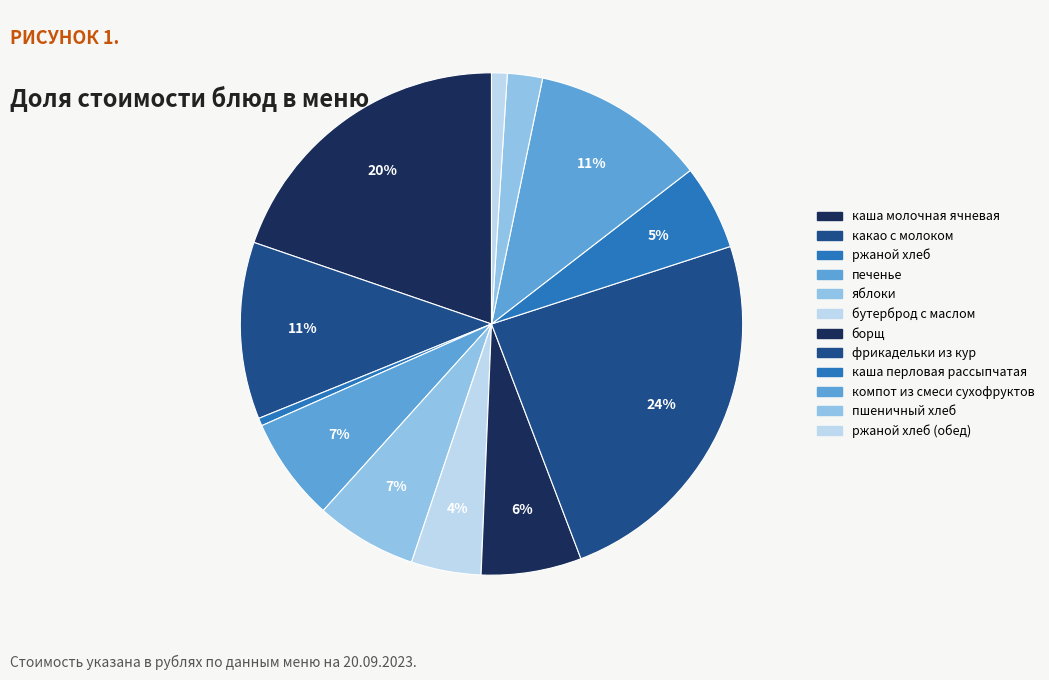

Rank the categories by value from highest to lowest.

фрикадельки из кур, каша молочная ячневая, какао с молоком, компот из смеси сухофруктов, печенье, яблоки, борщ, каша перловая рассыпчатая, бутерброд с маслом, пшеничный хлеб, ржаной хлеб (обед), ржаной хлеб